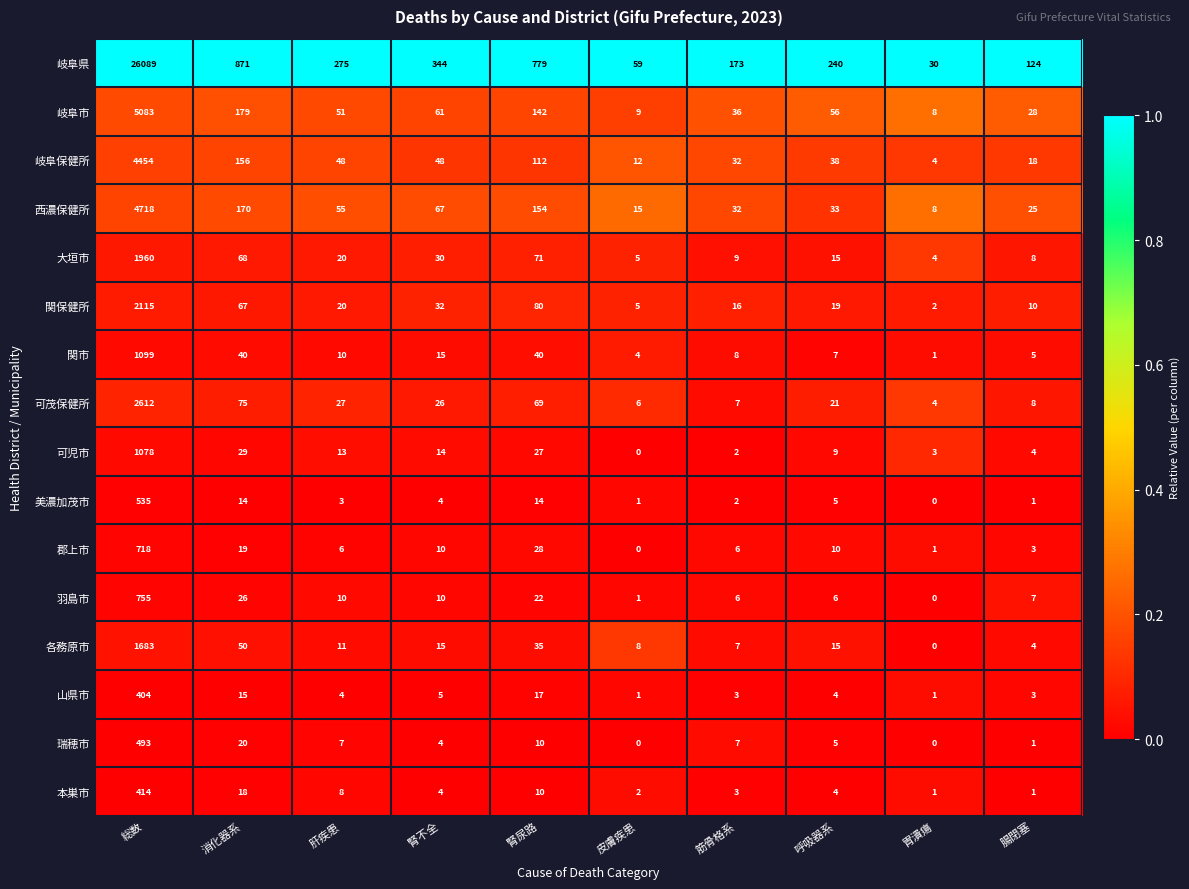

How many data points in 可児市 are less than 13?

5